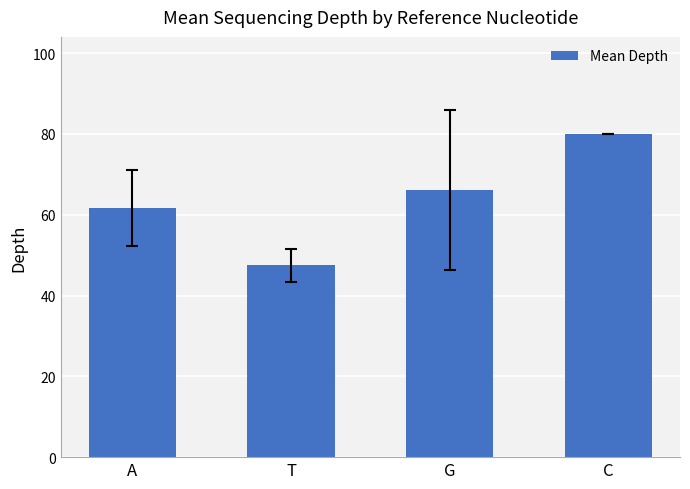

Reading left to right, list all the values displayed in this chart.

A=61.6	T=47.5	G=66.0	C=80.0